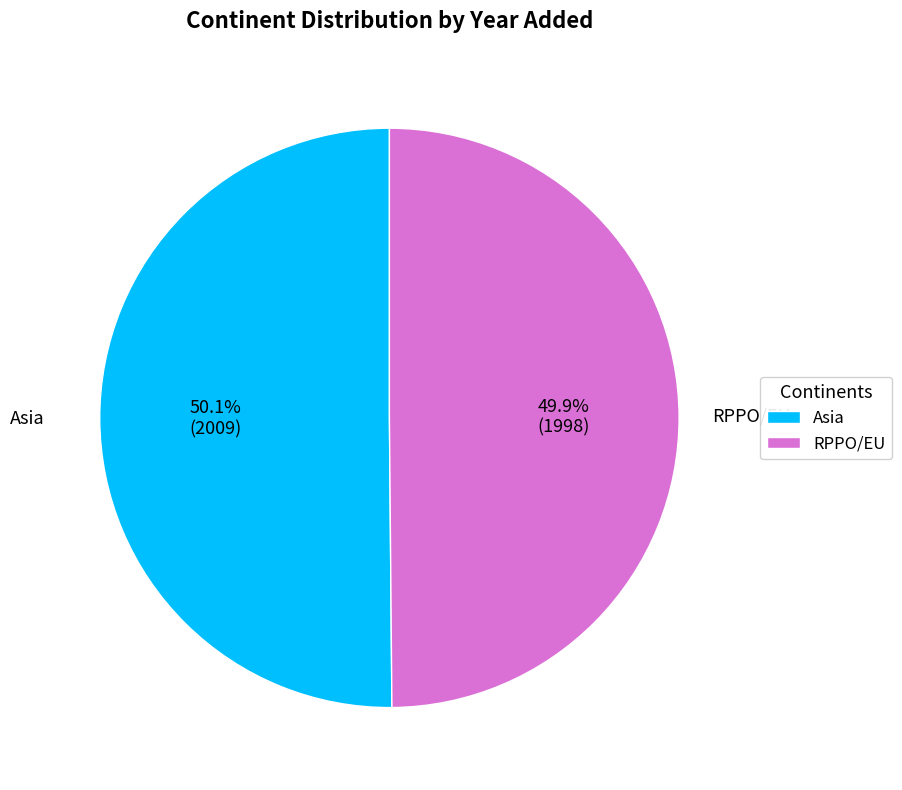

To the nearest percent, what portion does RPPO/EU represent?

50%